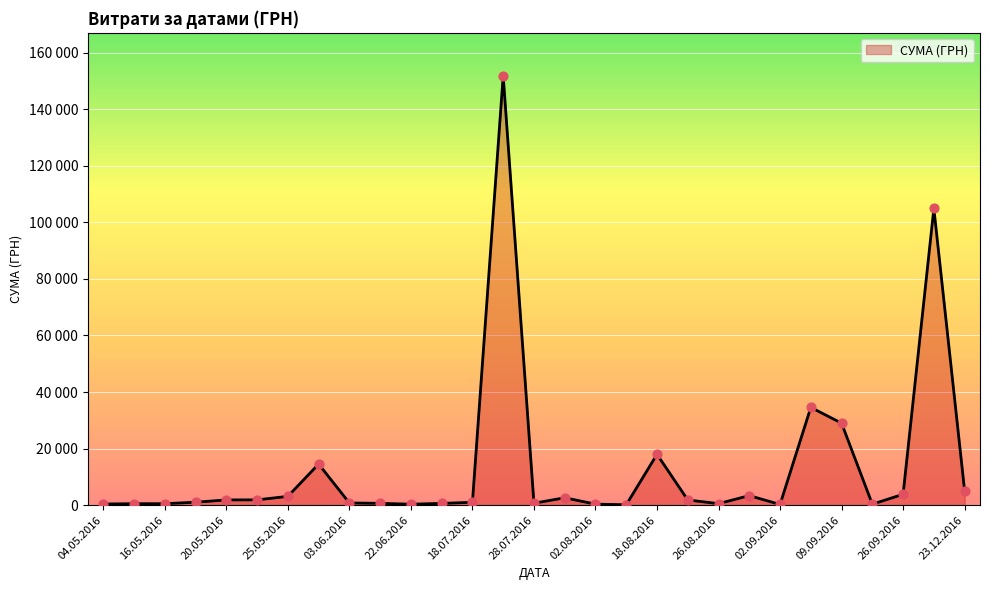

What is the ratio of the value at 22.06.2016 to the value at 04.05.2016?

4.7